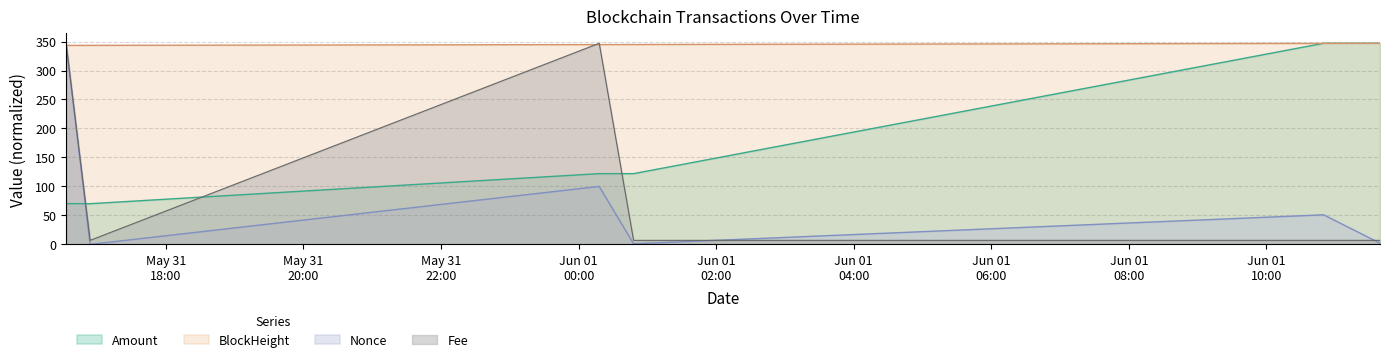

At which label does Nonce reach its peak?

2021-05-31 16:33:00